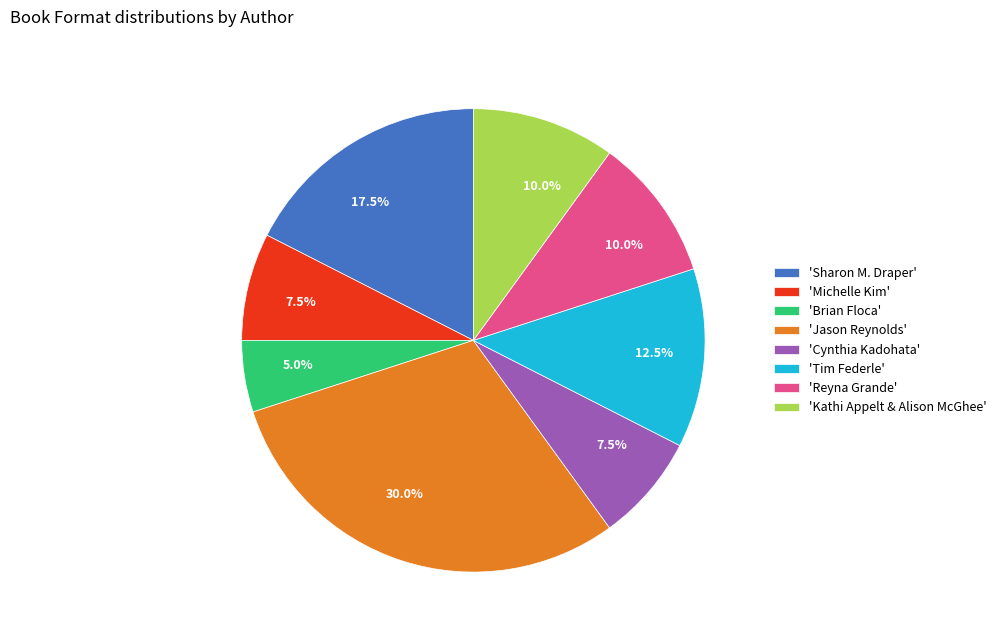

Between 'Cynthia Kadohata' and 'Kathi Appelt & Alison McGhee', which is larger?

'Kathi Appelt & Alison McGhee'